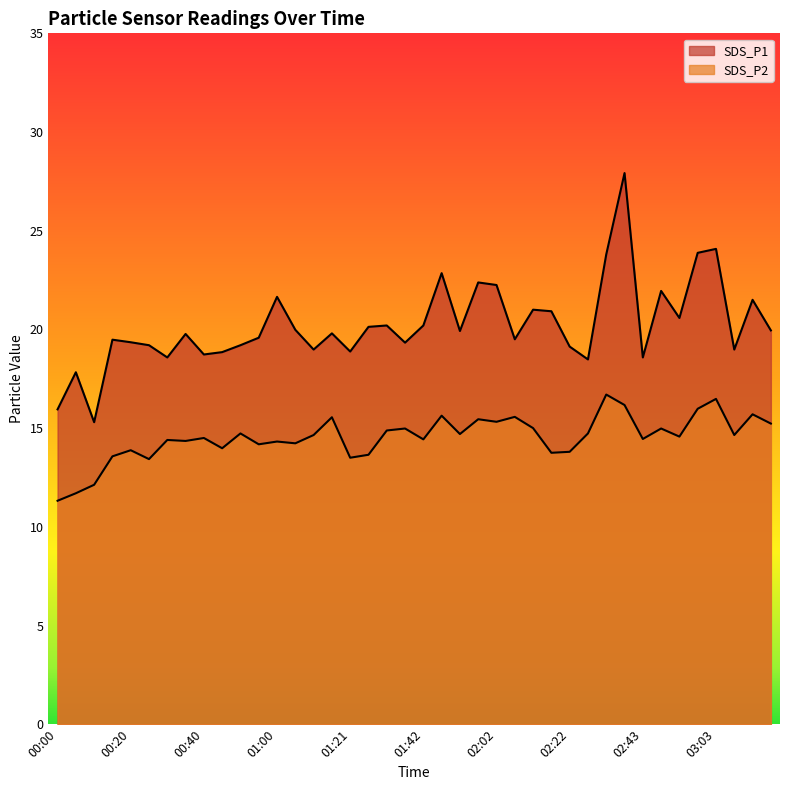

True or false: SDS_P1 has more than 0 interior local peaks.

True